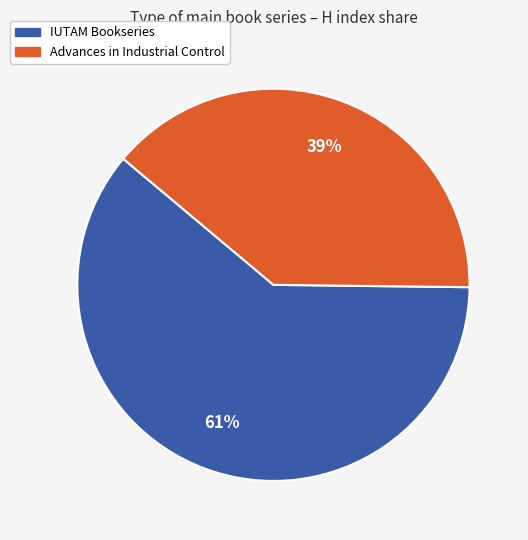

To the nearest percent, what is the average slice percentage?

50%